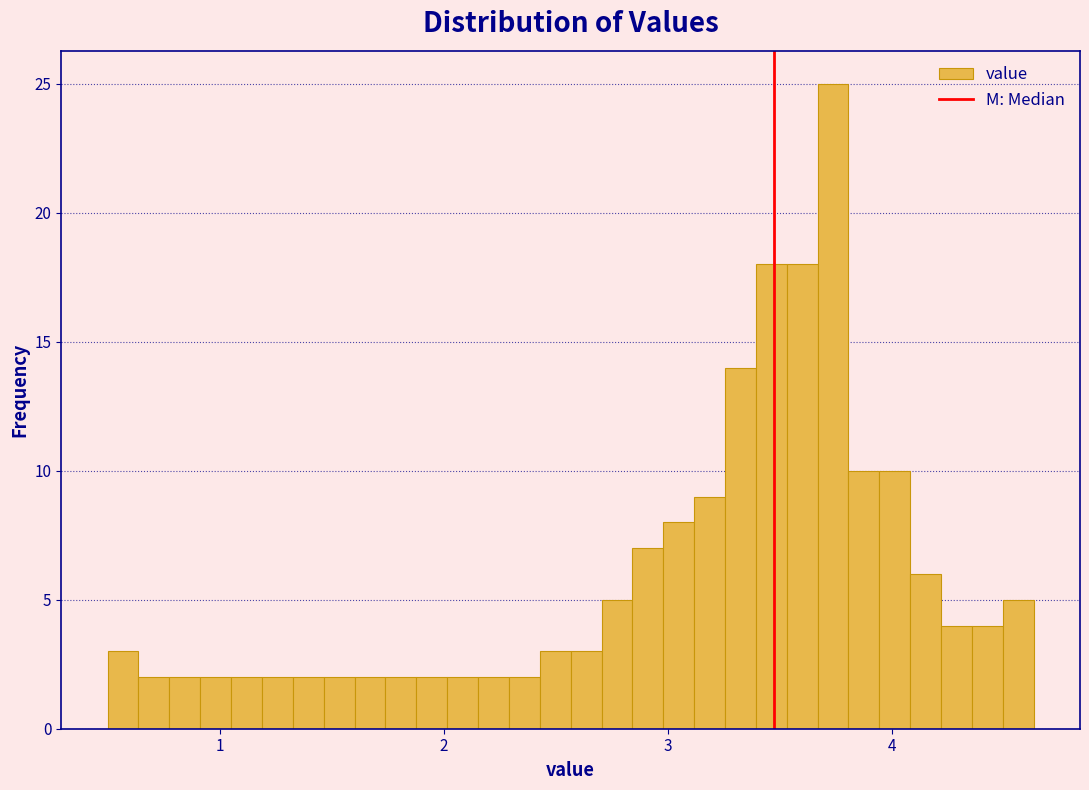

Around what value on the x-axis is the tallest bar? Give the approximate position of its centre, as read against the axis.

3.7